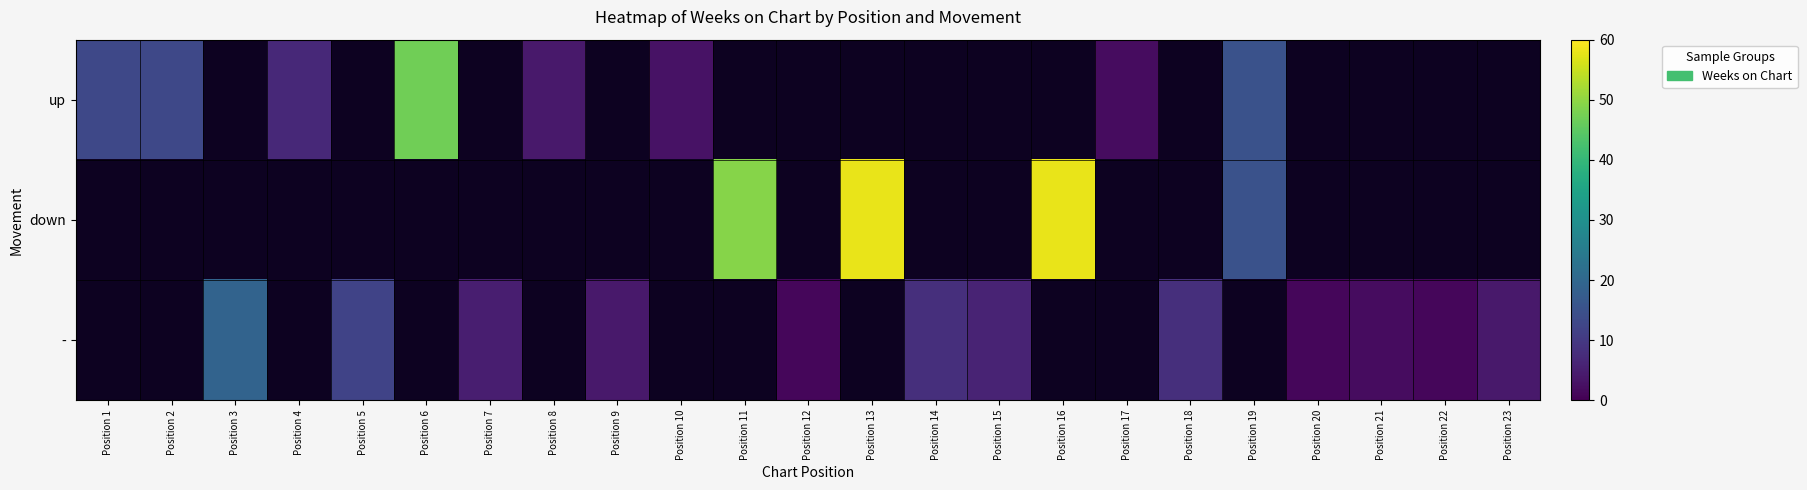

Count the number of data series in this chart.

3